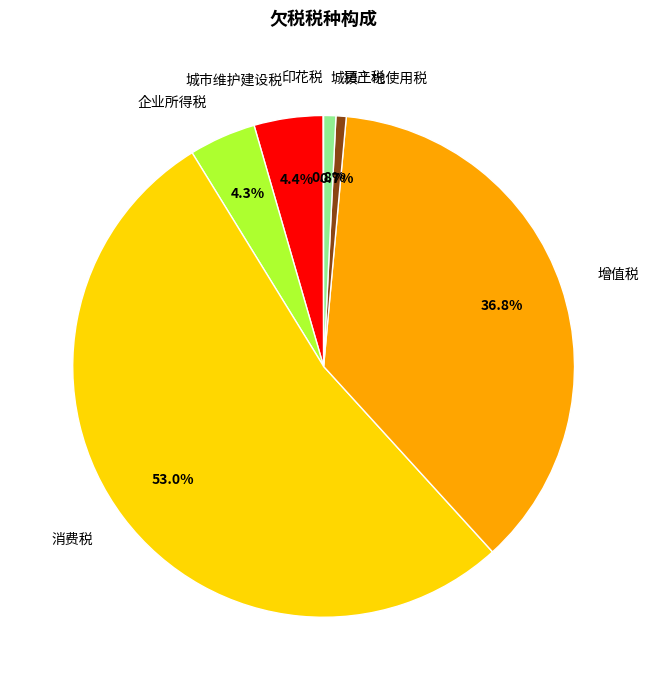

Which category has the biggest portion of the pie?

消费税